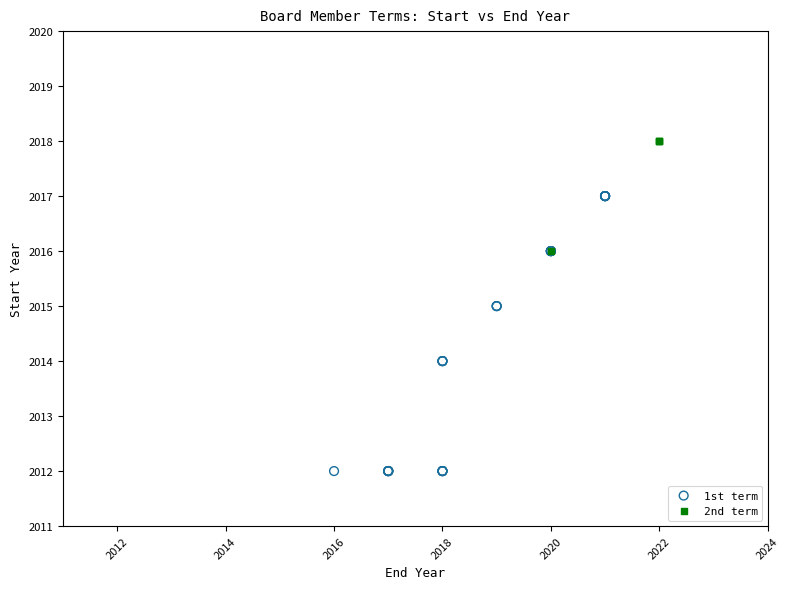

Which series has the widest spread of Y values?

1st term